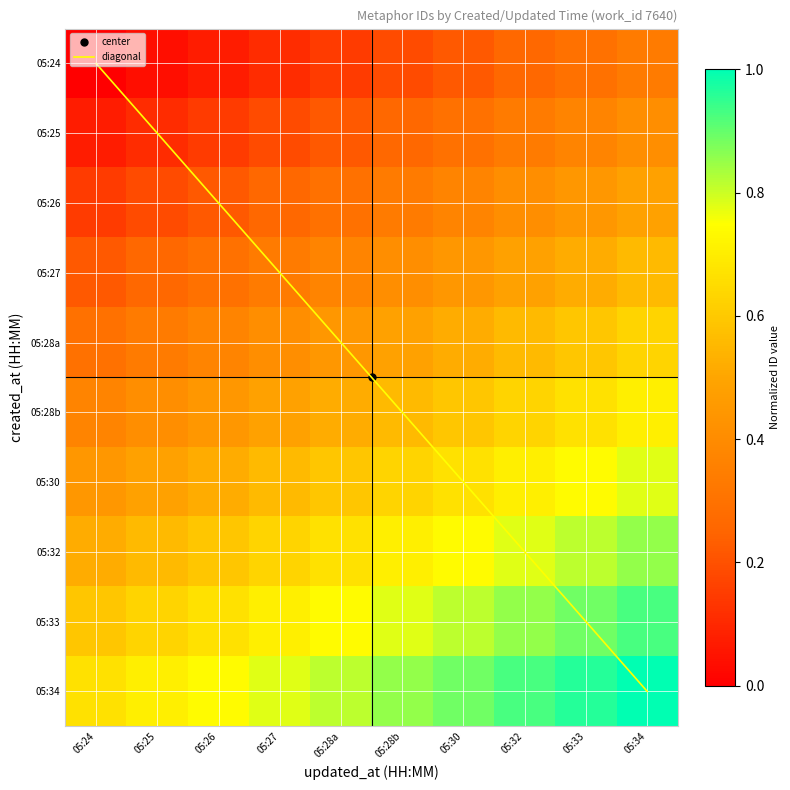

List the labels in order of 05:25 value, largest first.

05:34, 05:33, 05:32, 05:30, 05:28b, 05:28a, 05:27, 05:26, 05:25, 05:24